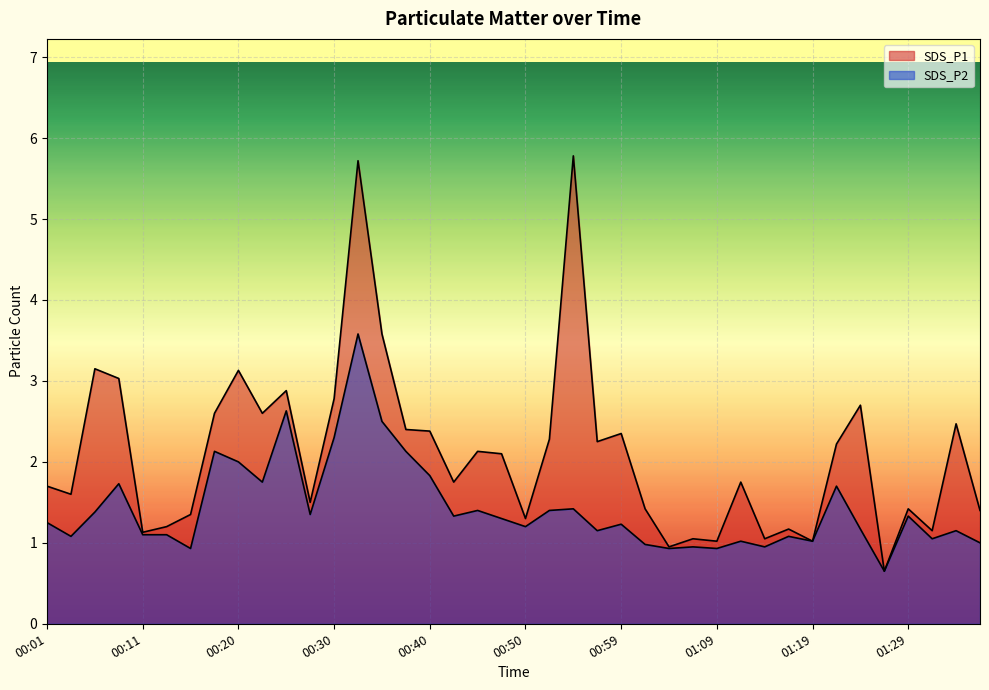

What is the total value across all series at 01:09?

2.0